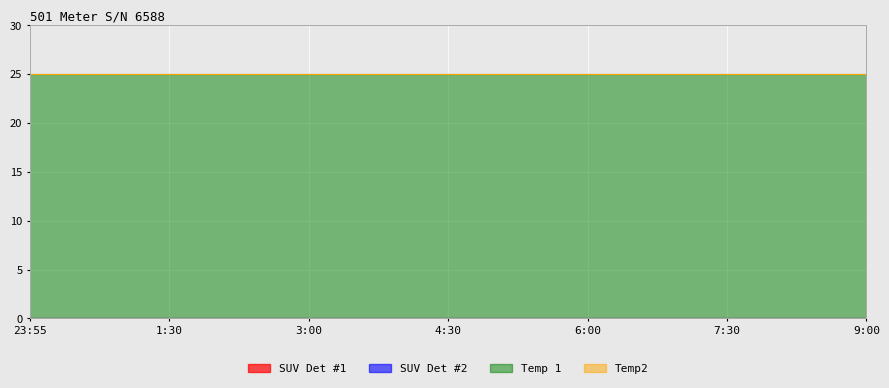

True or false: SUV Det #1 and SUV Det #2 cross at least once.

False